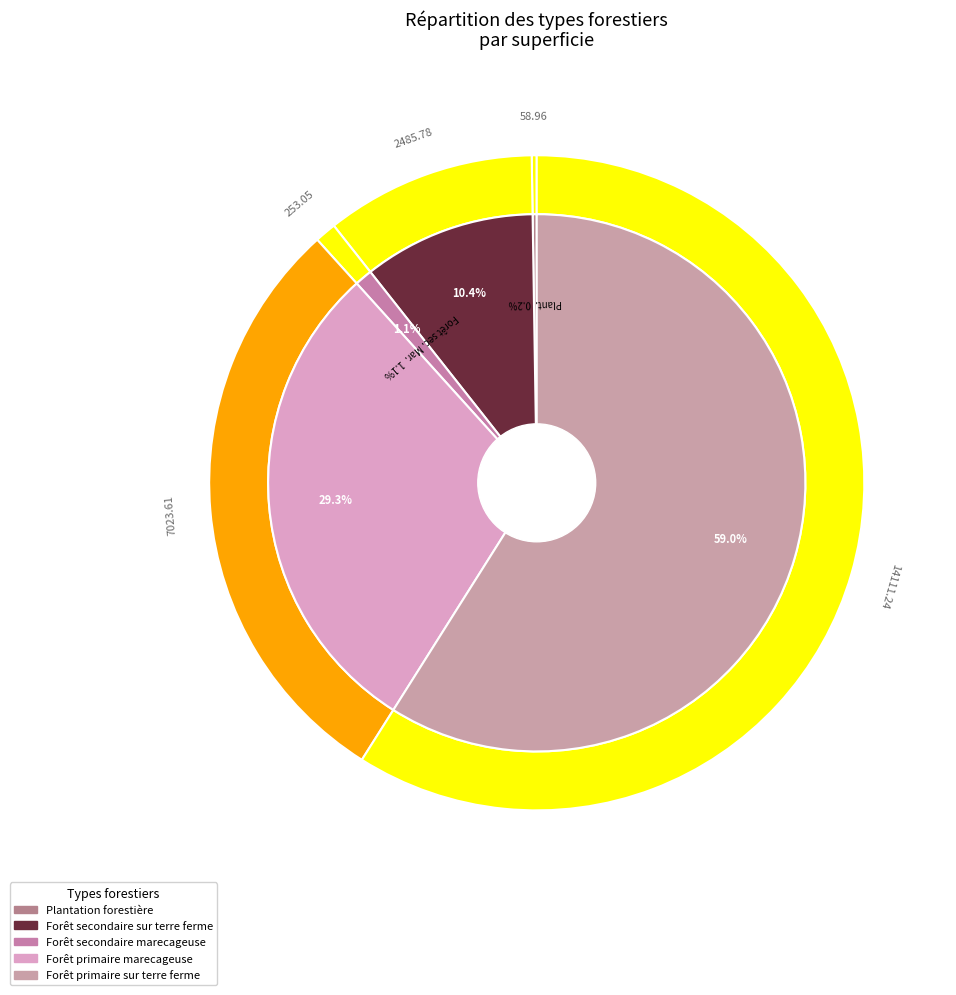

What percentage is the Forêt primaire sur terre ferme slice, to the nearest percent?

59%